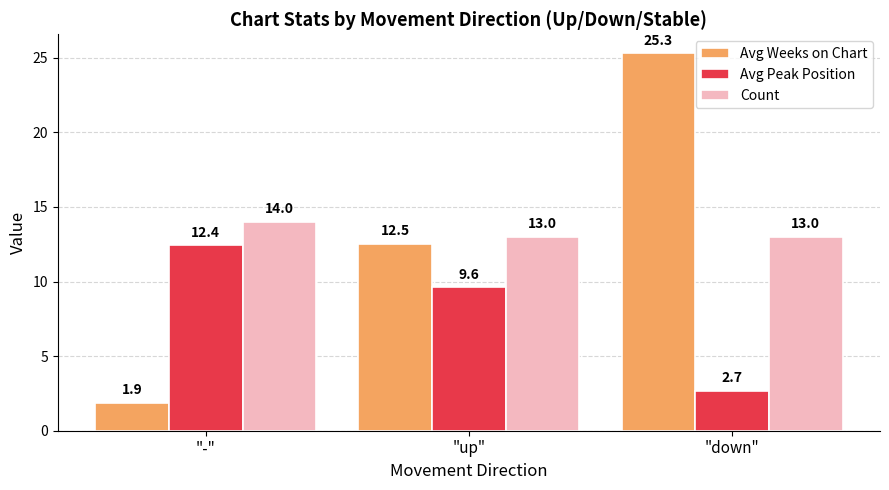

What is the label of the 2nd bar from the left?

"up"